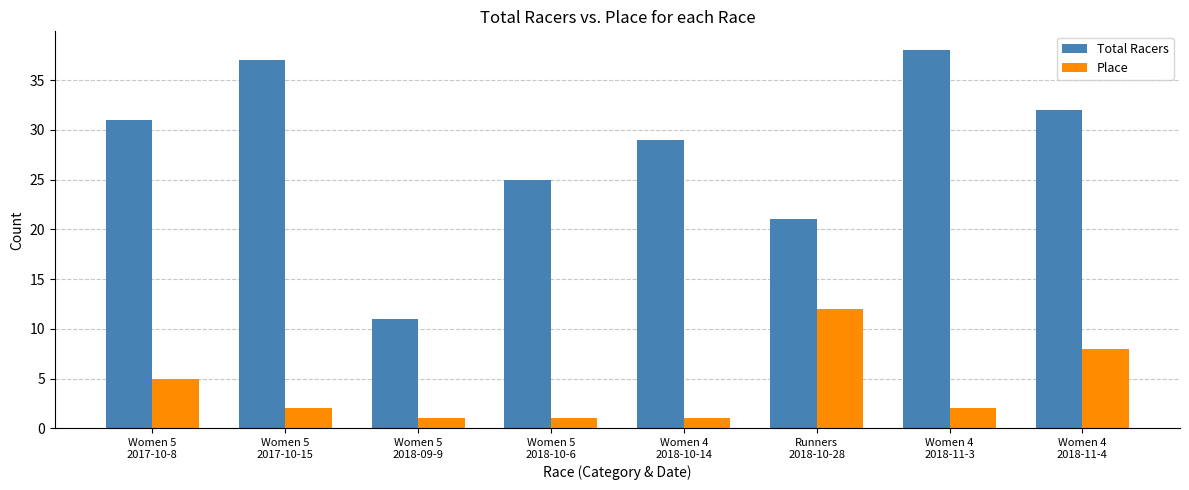

What is the difference between the Place values at Women 4
2018-10-14 and Women 5
2017-10-15?

1